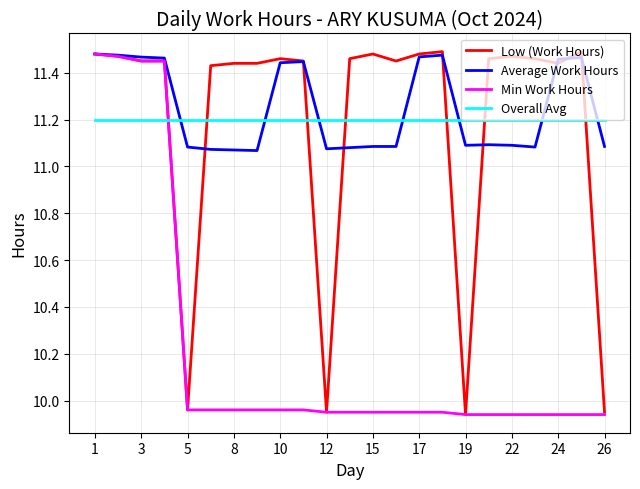

Which series has the largest total across all categories?

Average Work Hours